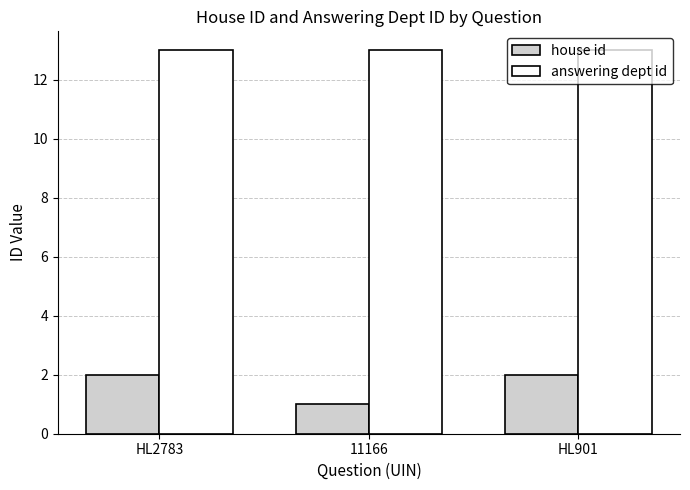

What is the value of the answering dept id bar at the 2nd from the left?

13